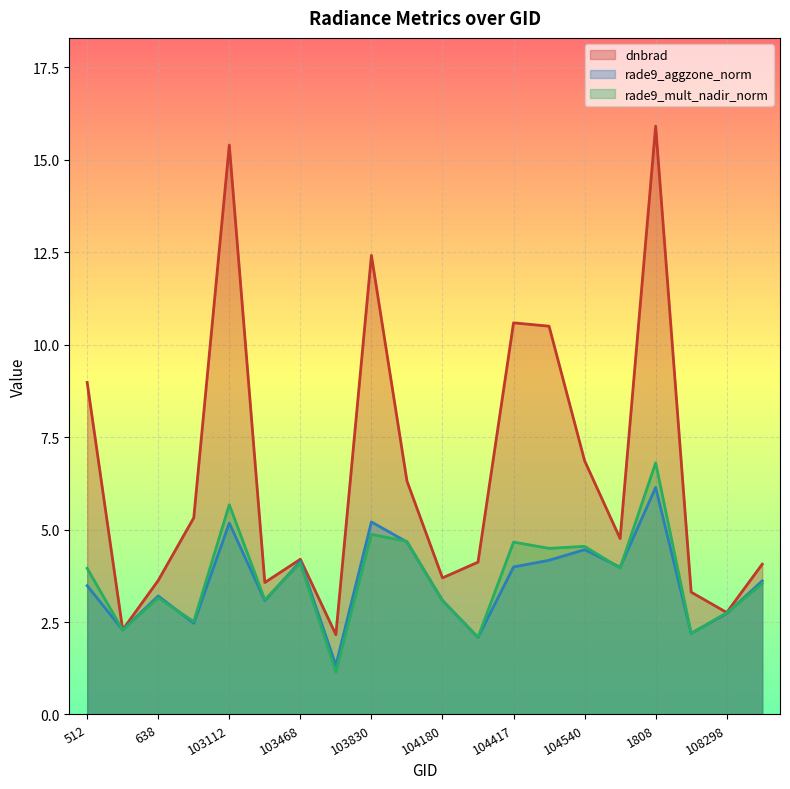

What is the total value across all series at 103949?

15.7